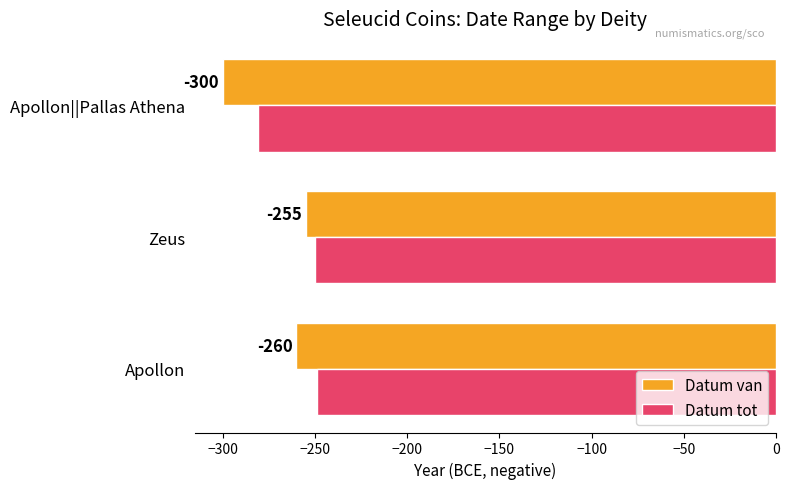

At which label is Datum tot closest to -265?

Zeus